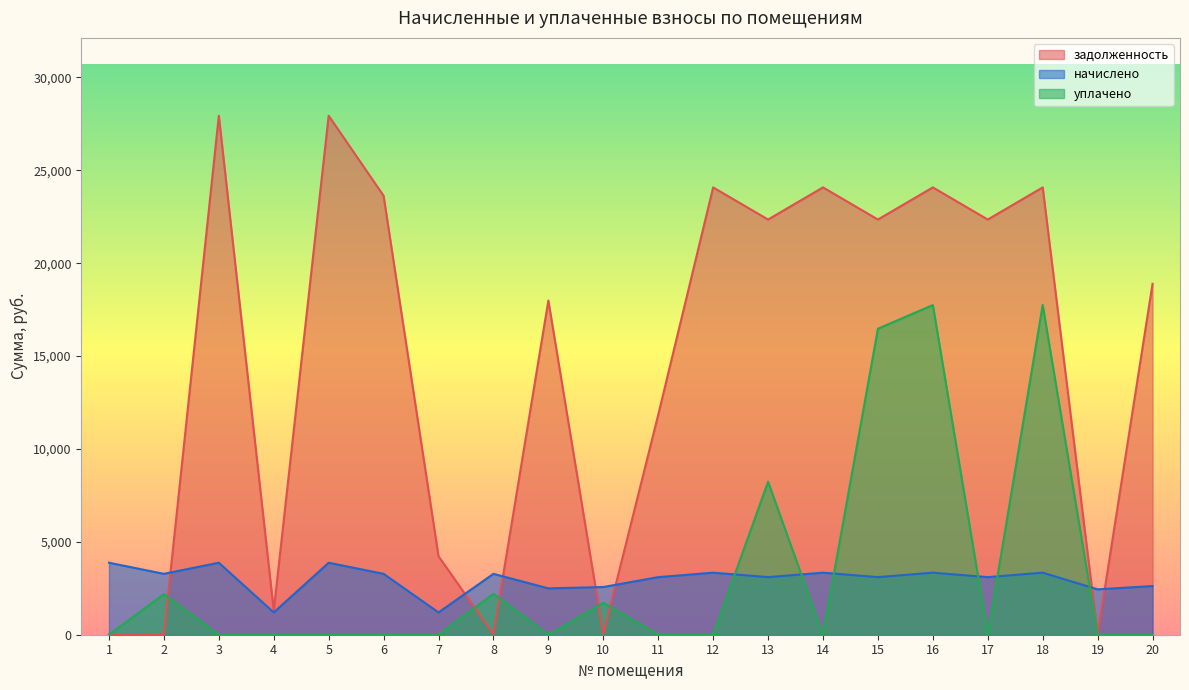

In начислено, how many points are lower than both neighbors (excluding endpoints)?

8